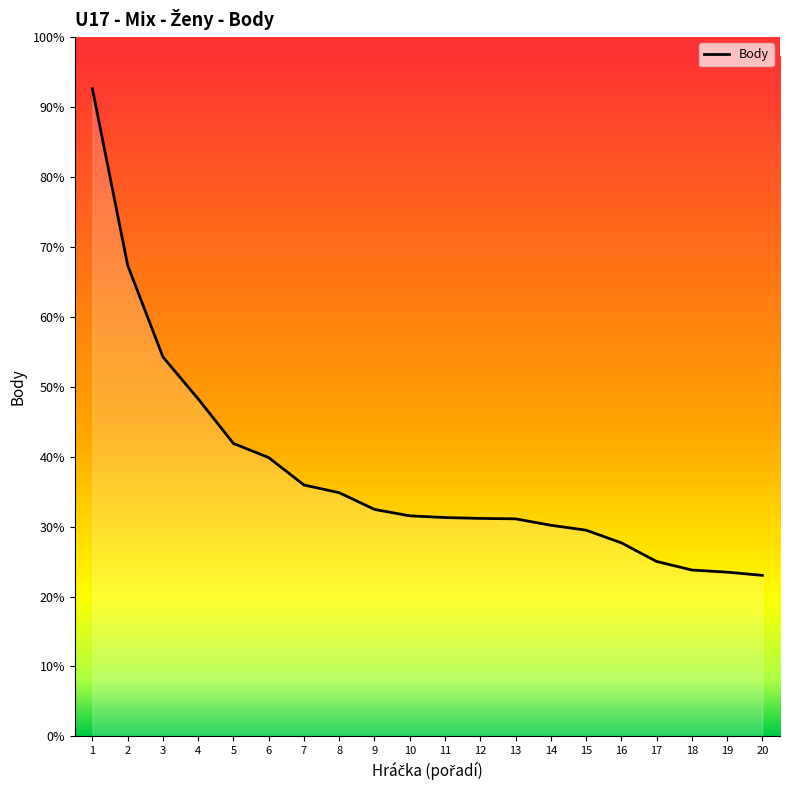

Is this an area chart (filled region under the line)?

No